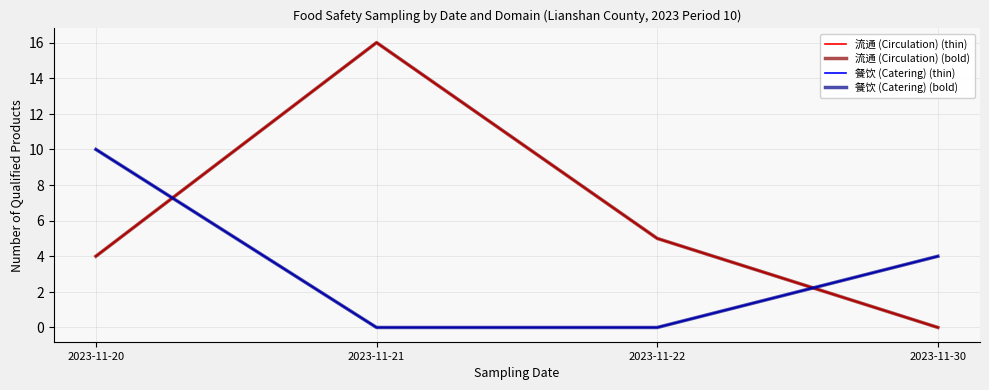

Does the chart display data point markers on the line(s)?

No